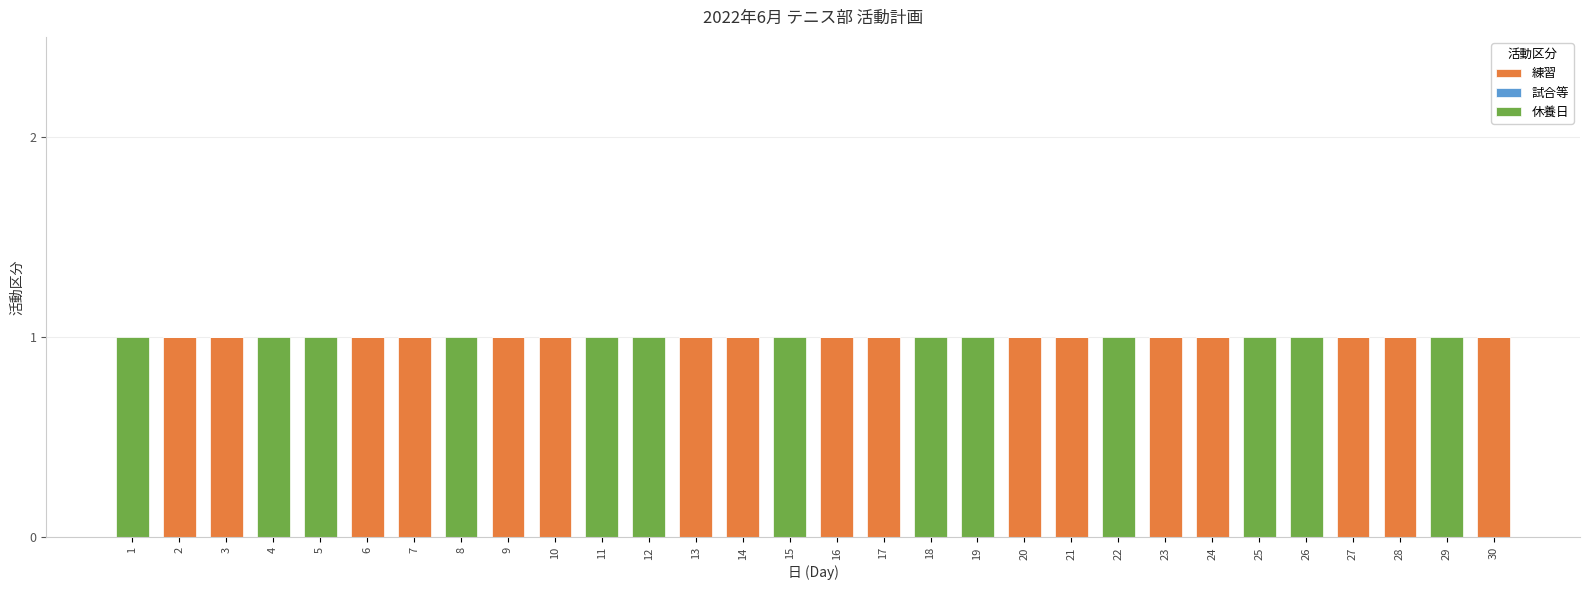

Read the 練習 value at 28.

1